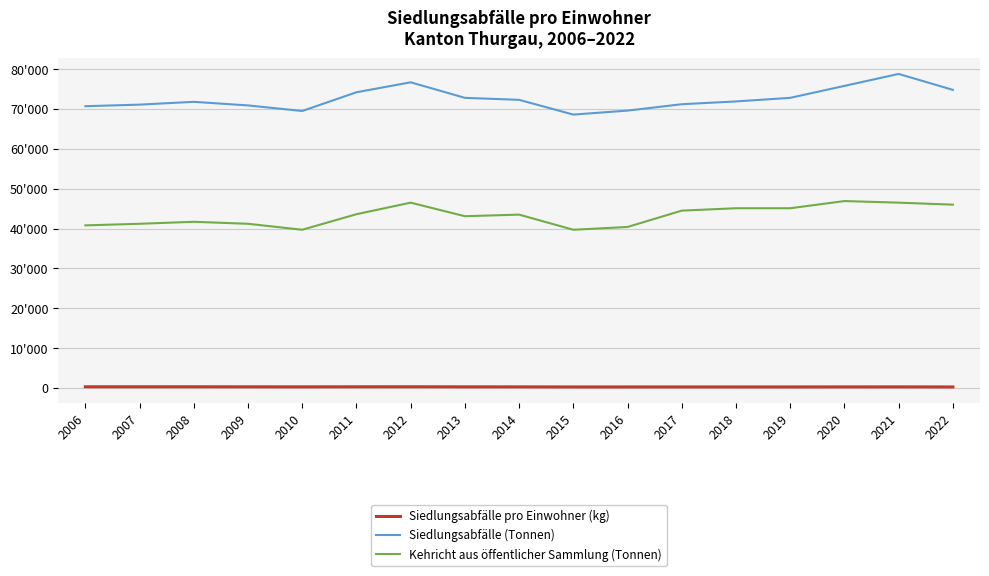

What are all the series names shown in the legend?

Siedlungsabfälle pro Einwohner (kg), Siedlungsabfälle (Tonnen), Kehricht aus öffentlicher Sammlung (Tonnen)